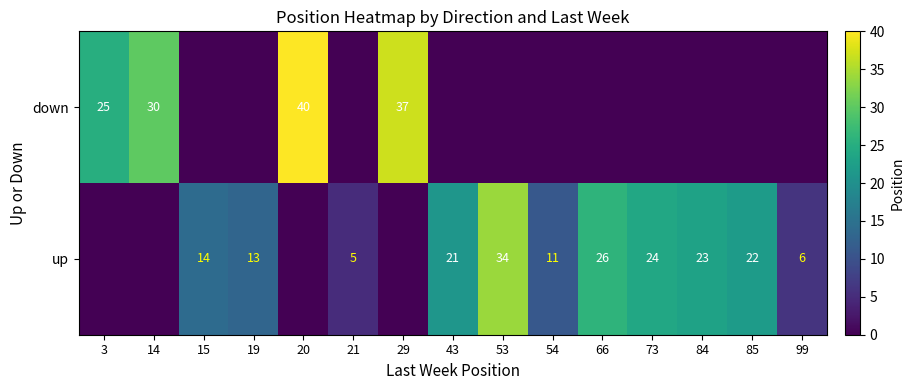

Which label corresponds to the smallest value in the chart?

15